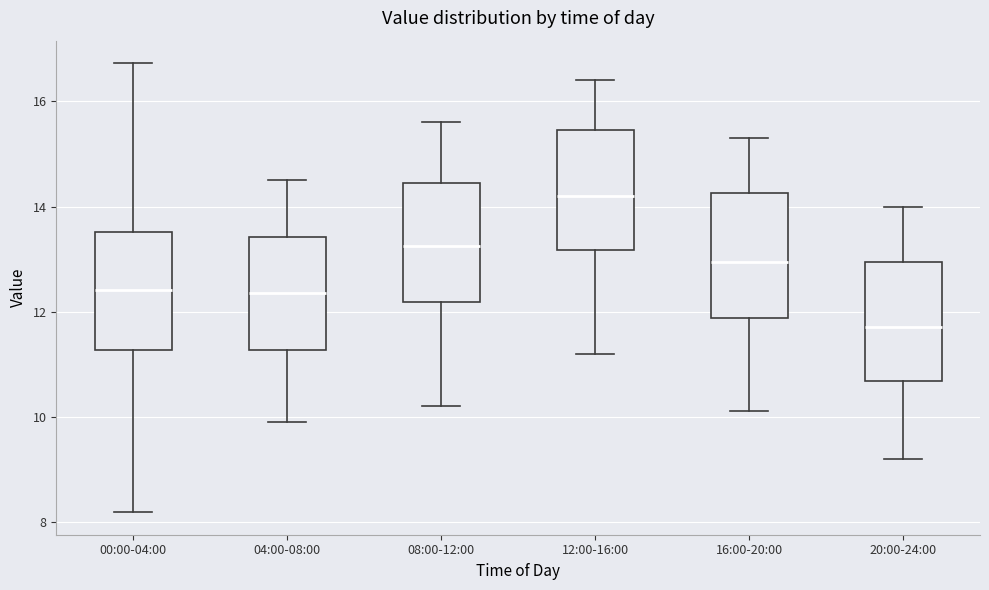

Where does the median line of the box for 04:00-08:00 sit on the y-axis? The values are not printed on the chart, so give them approximately, as read against the axis.

12.4